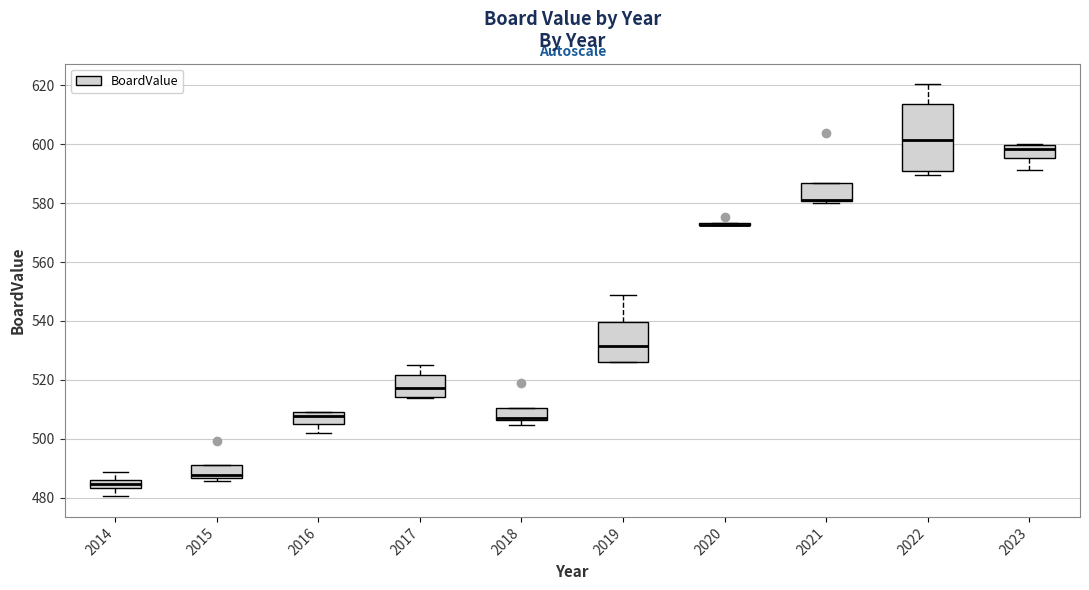

Where does the median line of the box at x = 2023 sit on the y-axis? The values are not printed on the chart, so give them approximately, as read against the axis.

598